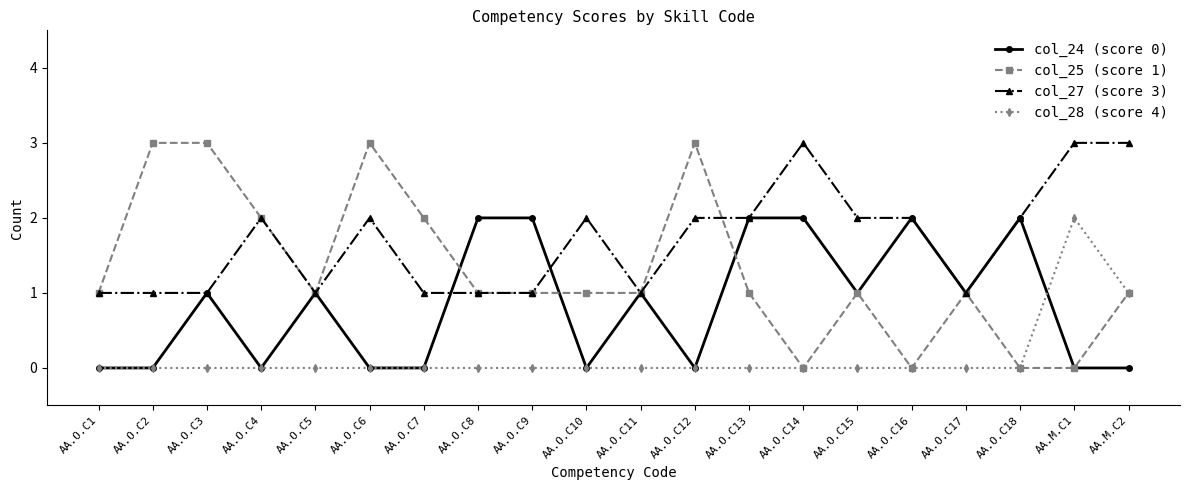

What is the label of the 8th point from the left?

AA.O.C8